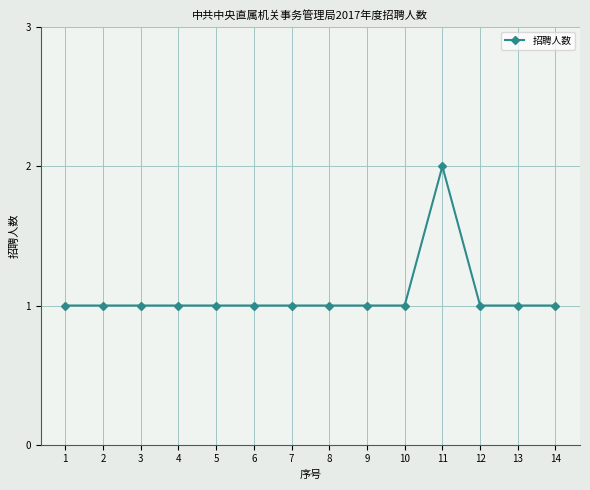

True or false: there are more than 0 points higher than both neighbors.

True